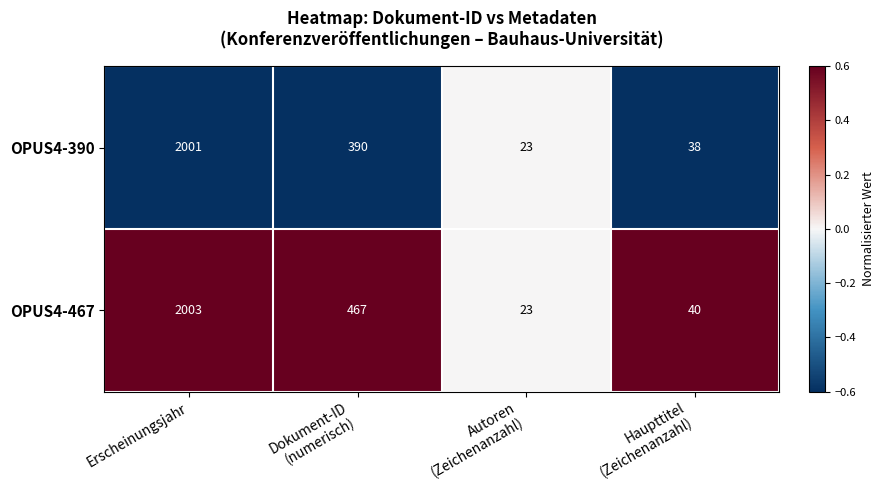

At which category is the sum across all series the highest?

Erscheinungsjahr